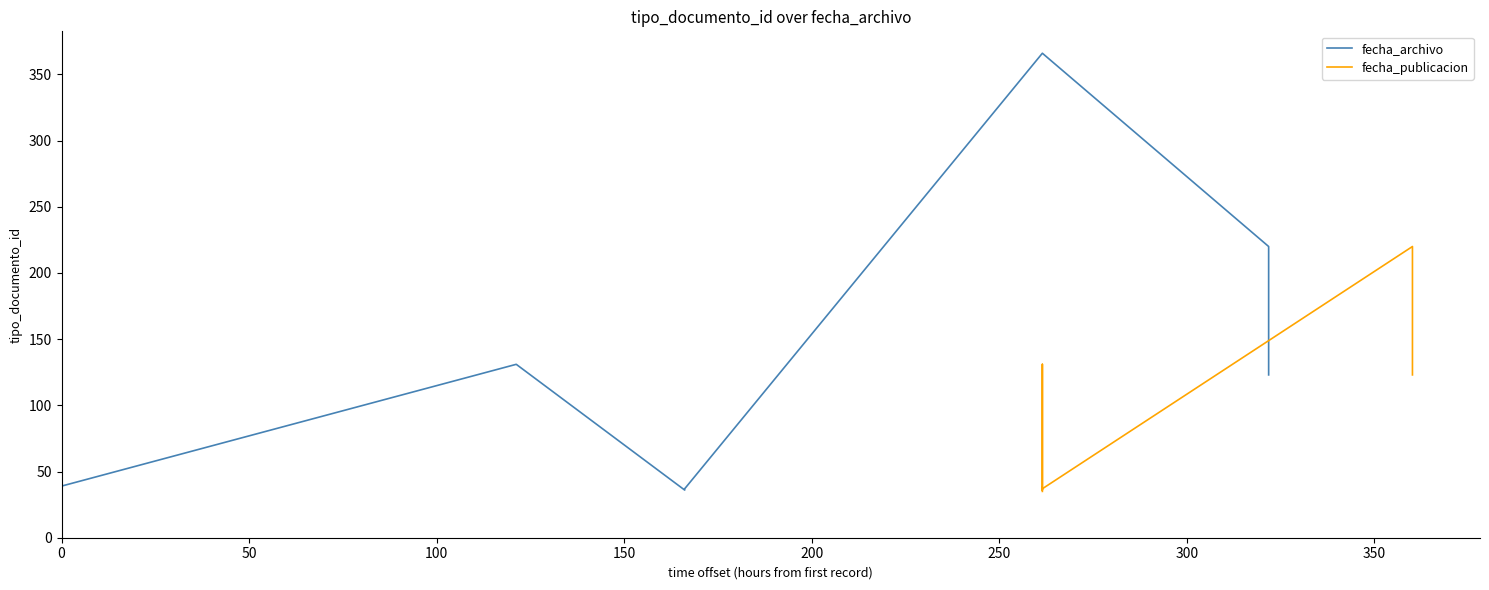

What is the sum of the values at 2022-06-02 10:38:50 and 2022-06-09 08:46:14?

75